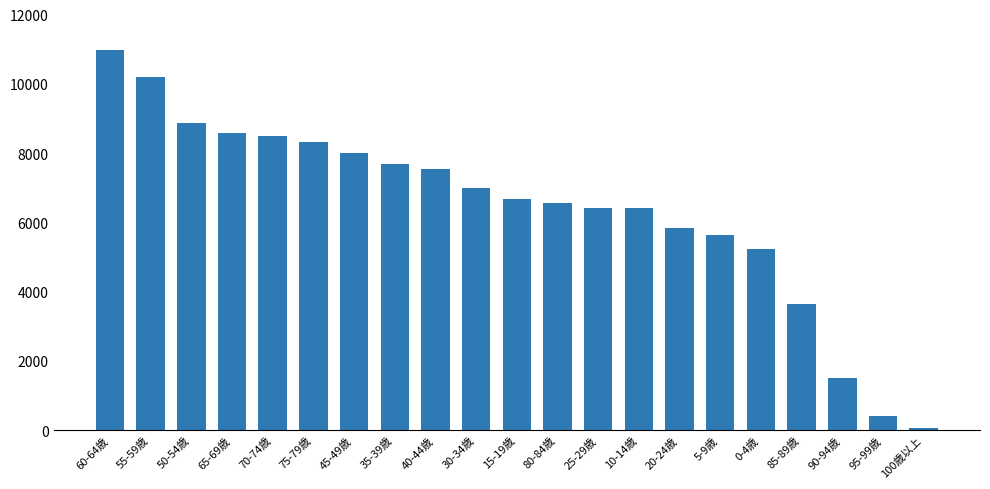

At which label is the value closest to 5531?

5-9歳